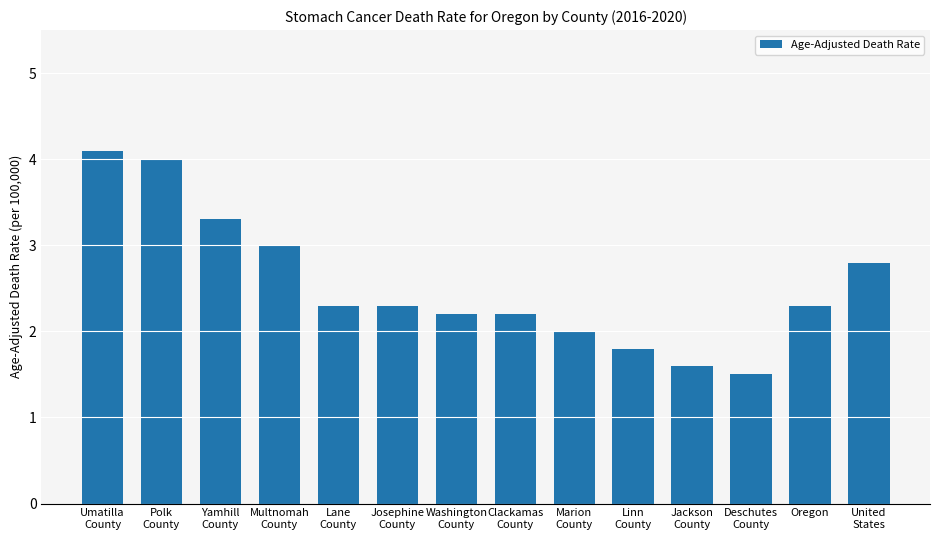

At which label does the data first exceed 2?

Umatilla
County